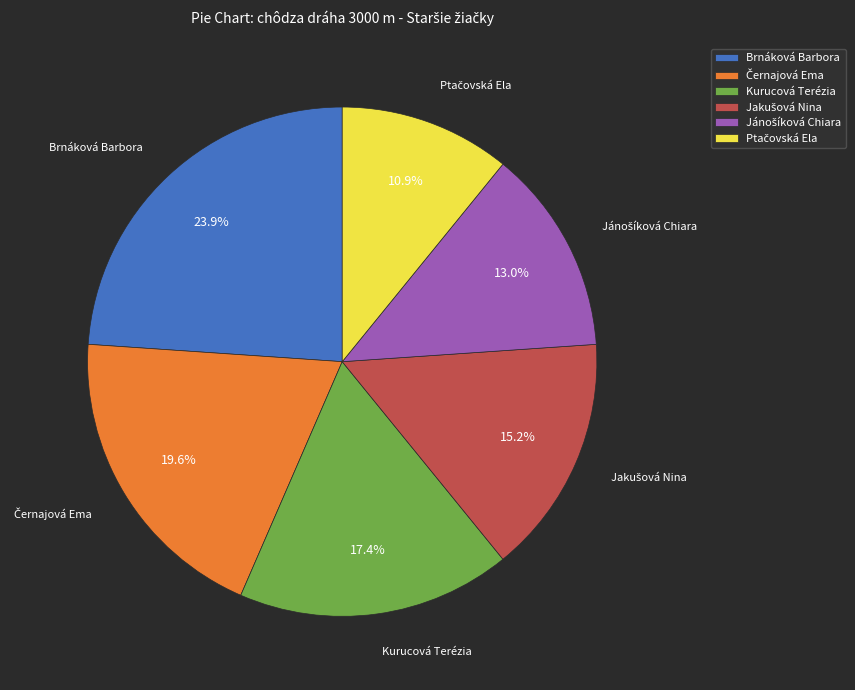

What is the ratio of the value at Kurucová Terézia to the value at Brnáková Barbora?

0.7